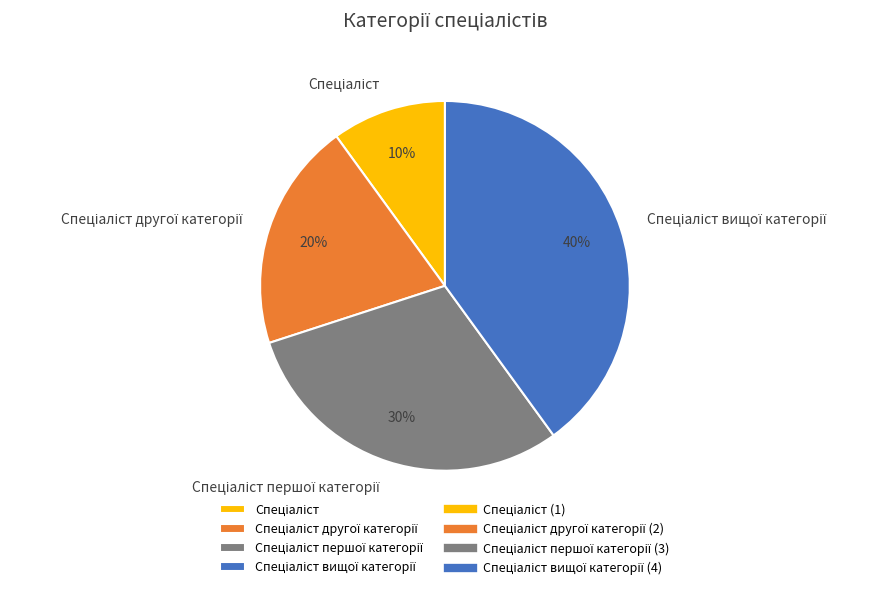

To the nearest percent, what is the difference between the largest and smallest slice percentages?

30%